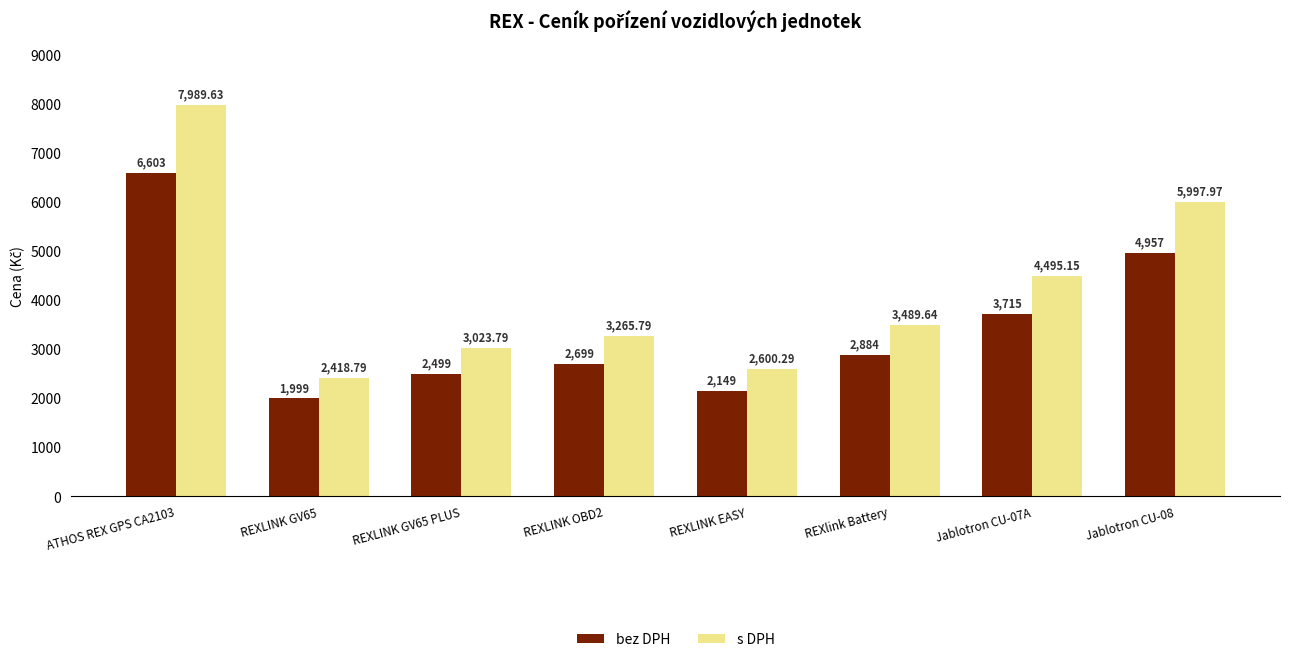

Where is bez DPH nearest to the value 4301?

Jablotron CU-07A